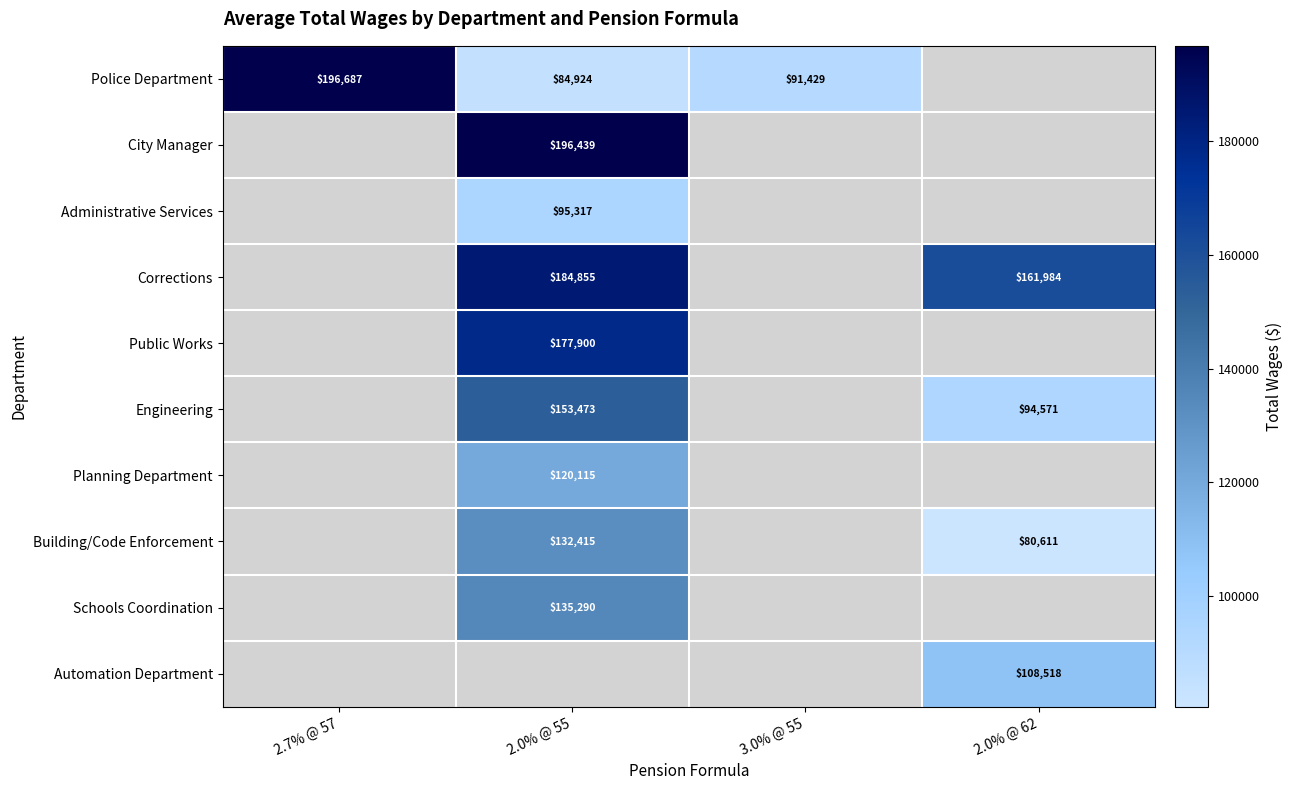

What is the greatest value displayed?

196687.0